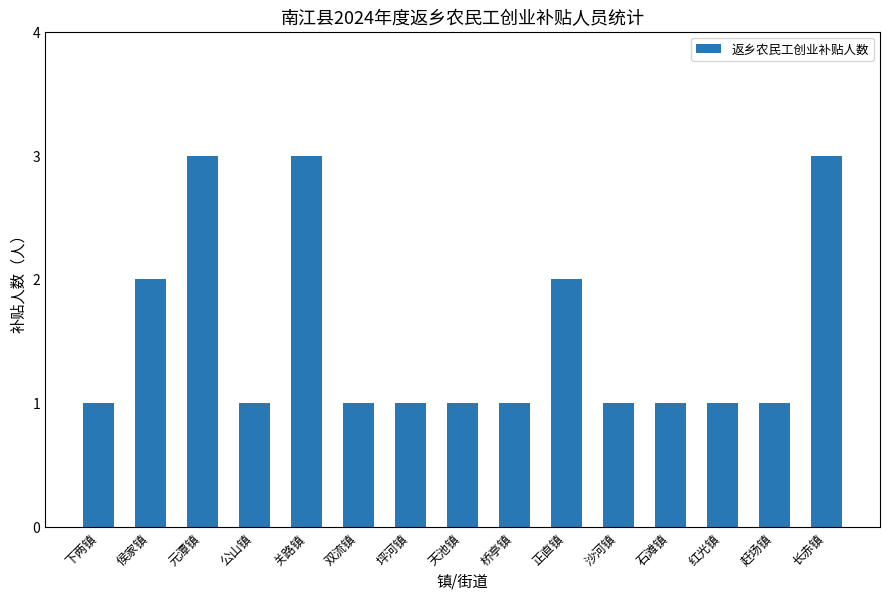

What is the maximum value shown in the chart?

3